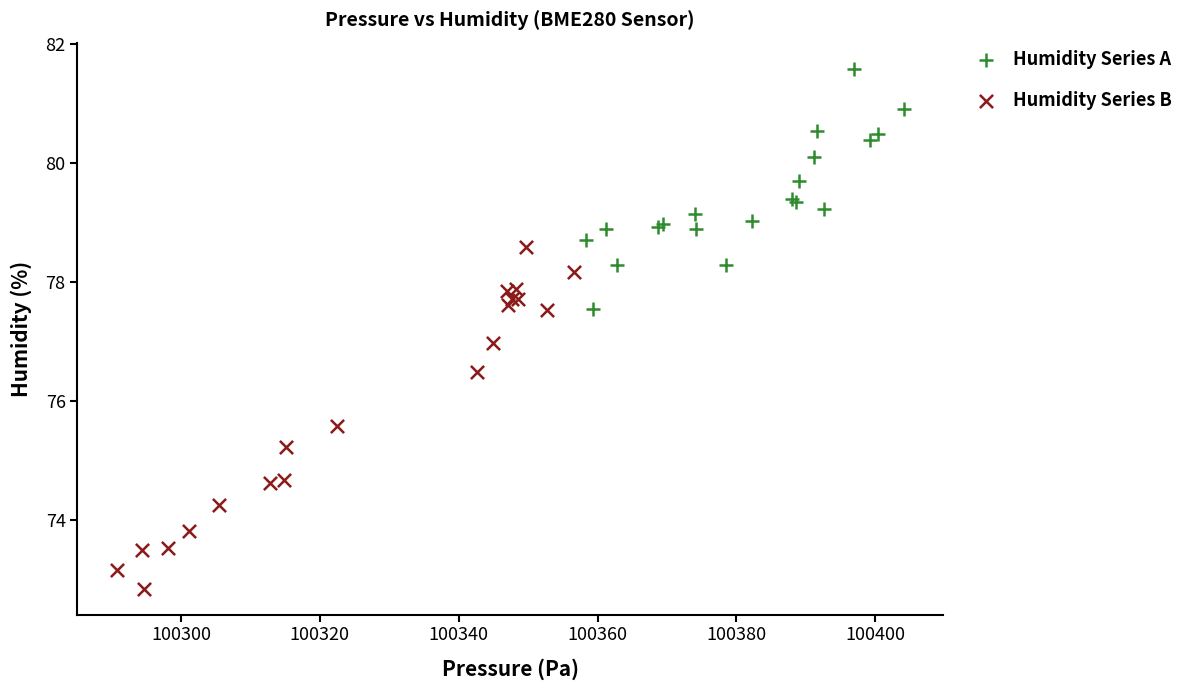

Which series has the largest Y range (max minus min)?

Humidity Series B